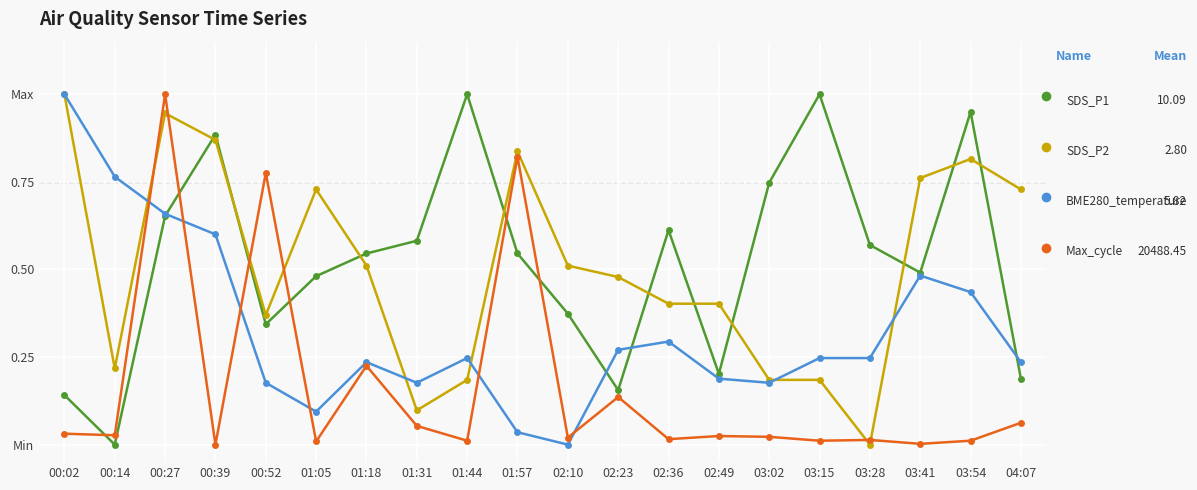

Does the chart have visible grid lines?

Yes